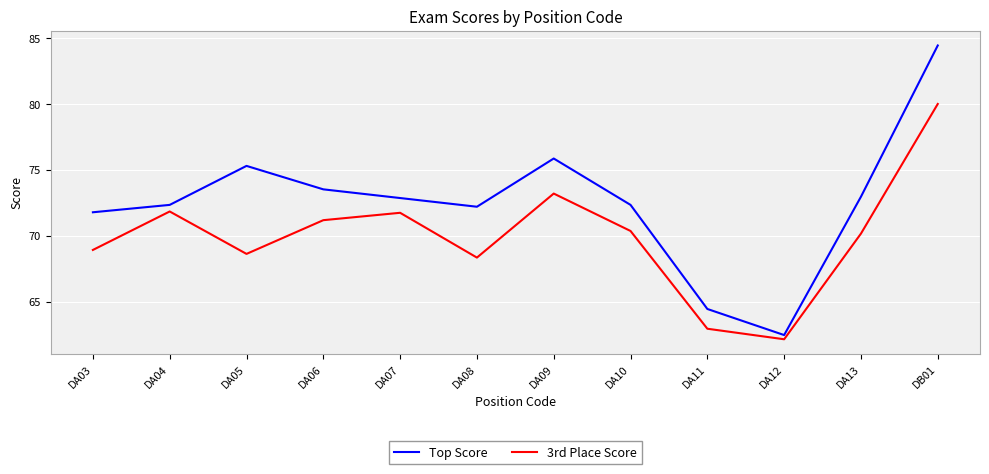

What are all the series names shown in the legend?

Top Score, 3rd Place Score